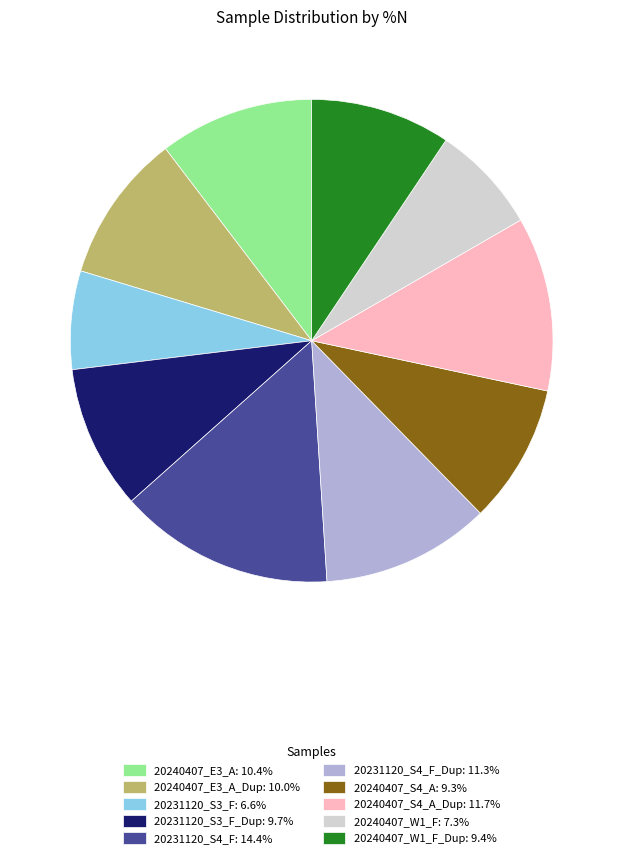

How many segments does this pie chart have?

10